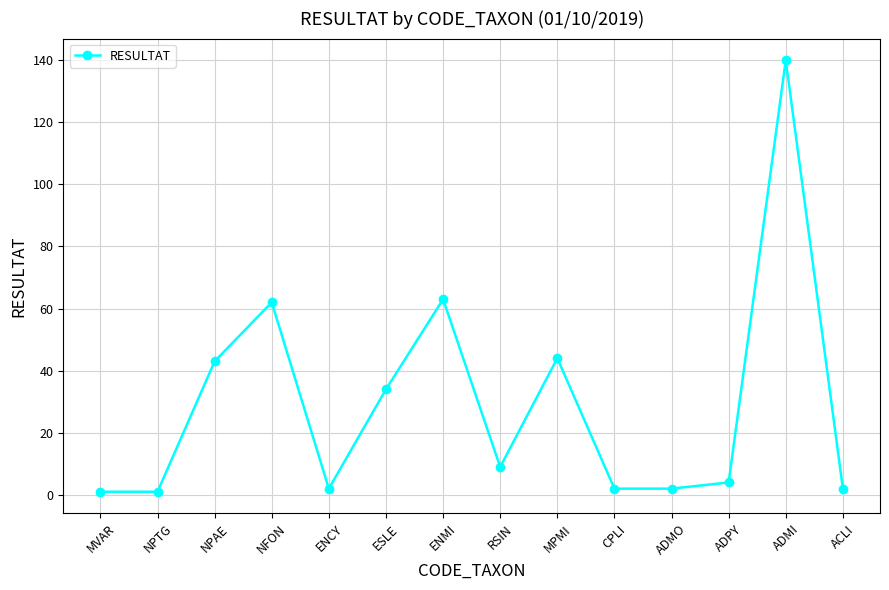

Is it true that the value at ADPY is 4?

True